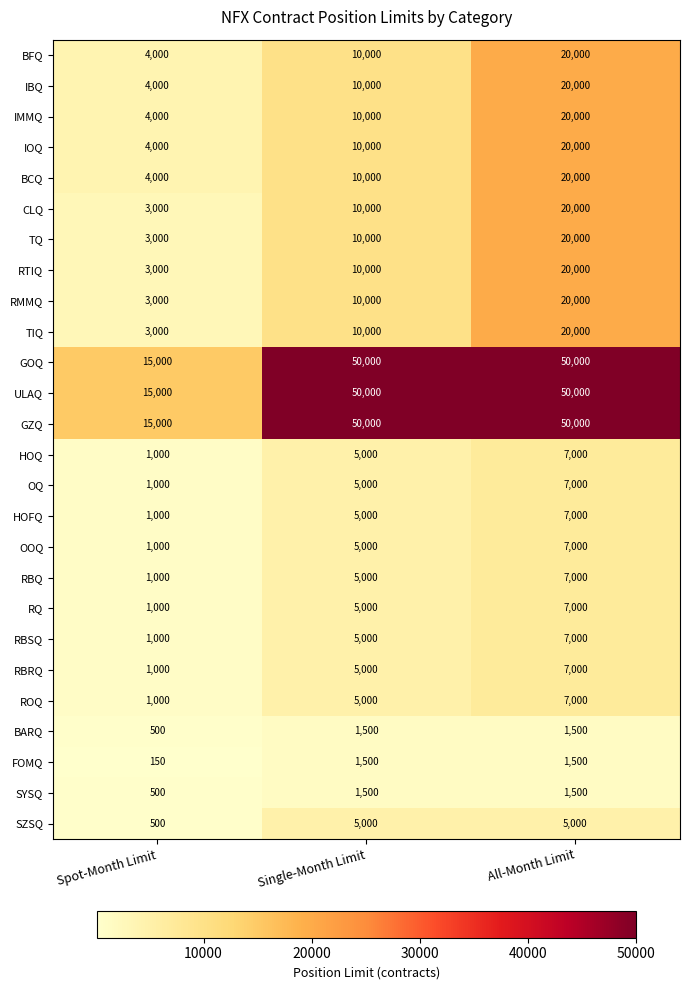

The HOFQ series shows 5000 at Single-Month Limit. True or false?

True